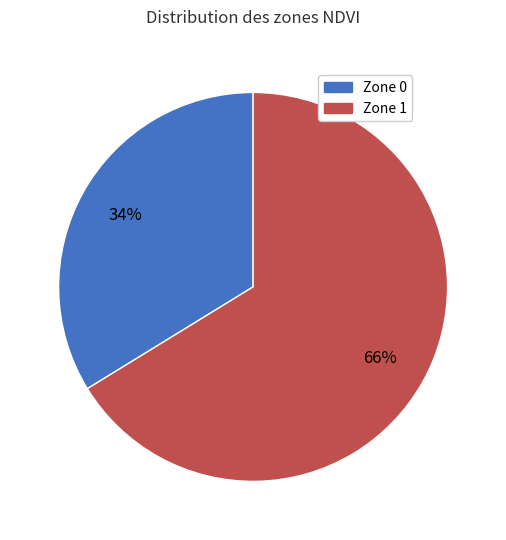

True or false: Zone 1 accounts for 76% of the total.

False